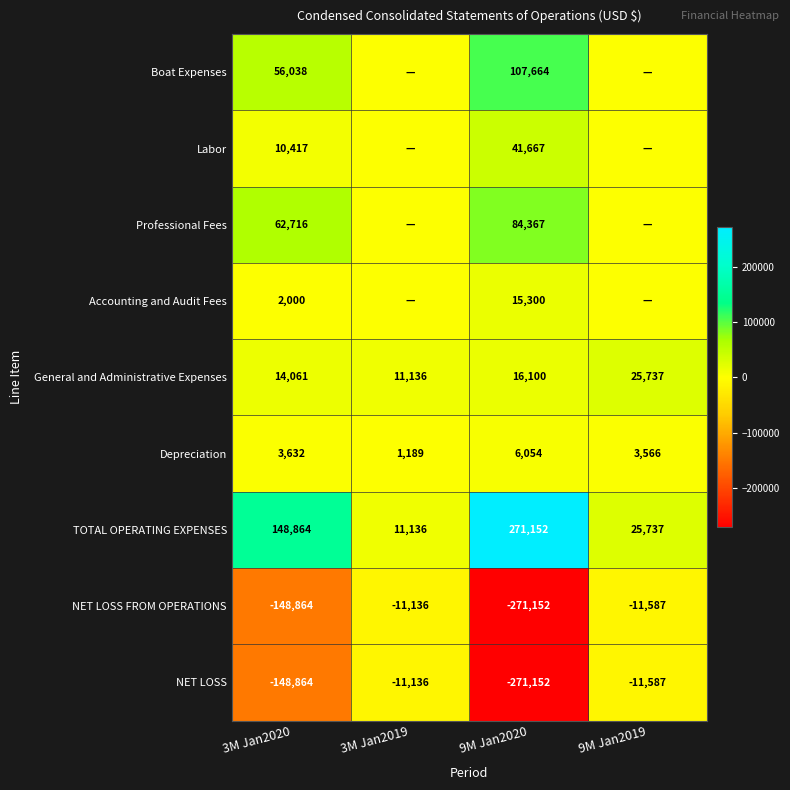

What is the maximum value for General and Administrative Expenses?

25737